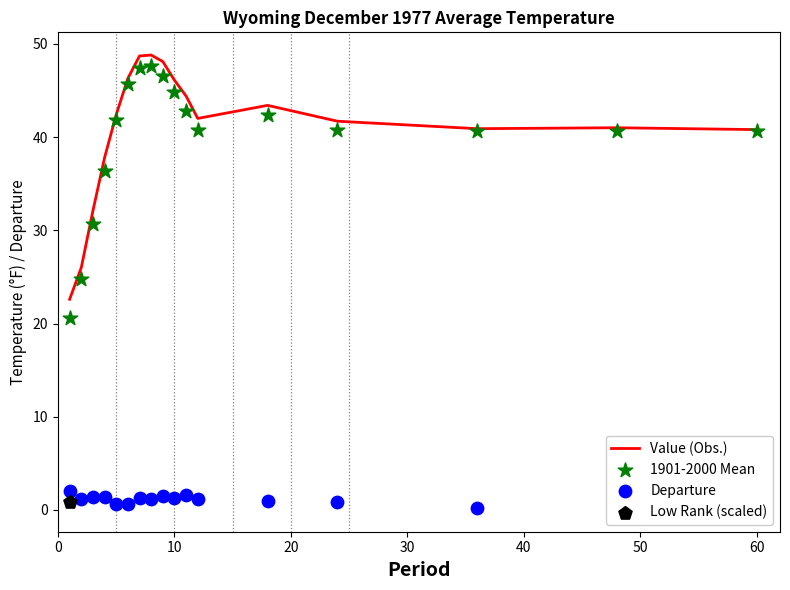

Which series contains the highest Y value?

Value